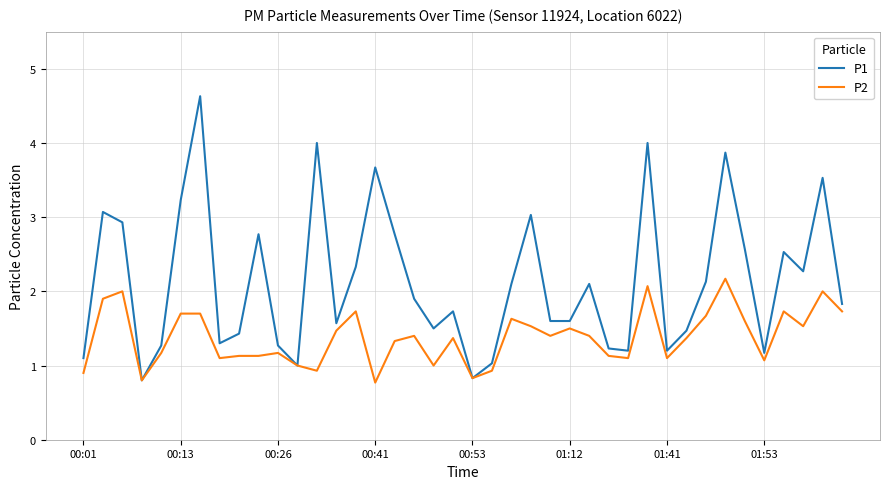

What is the minimum value for P1?

0.8